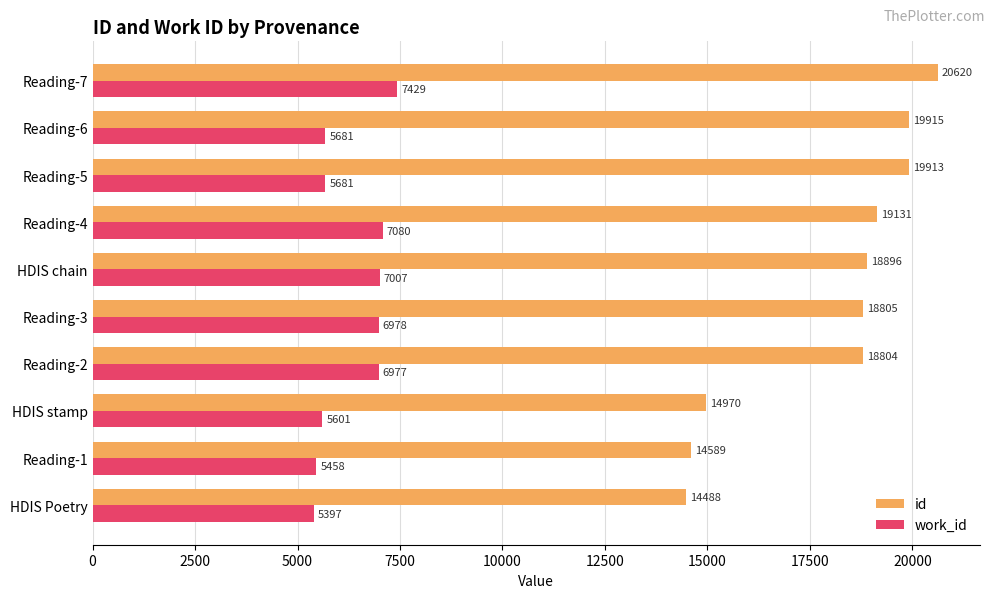

What is the highest value of the id series?

20620